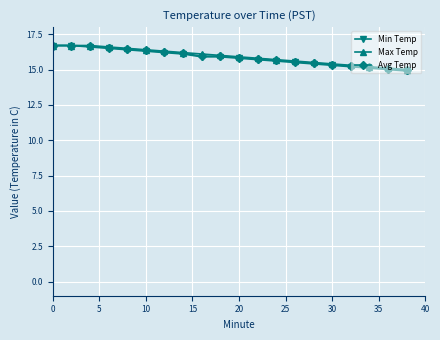

What is the minimum value shown in the chart?

14.9